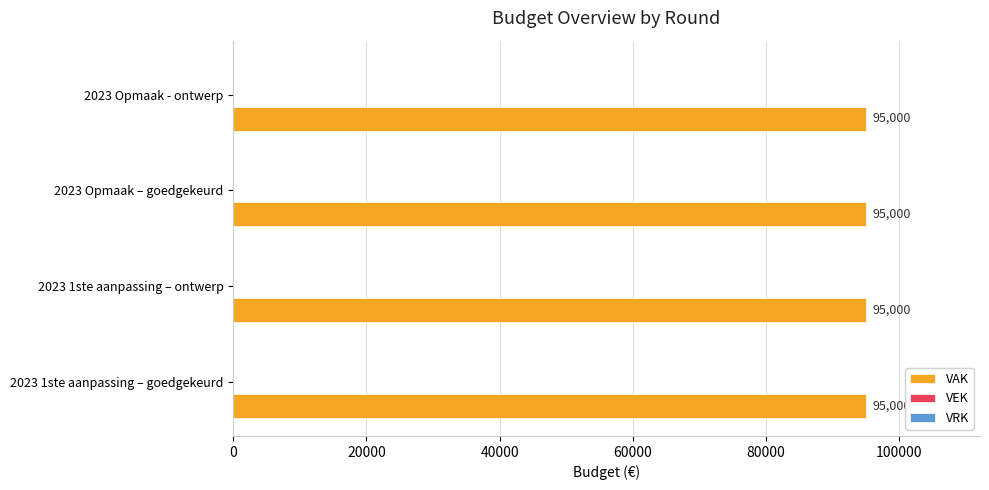

What is the difference between the highest and lowest values at 2023 Opmaak - ontwerp?

95000